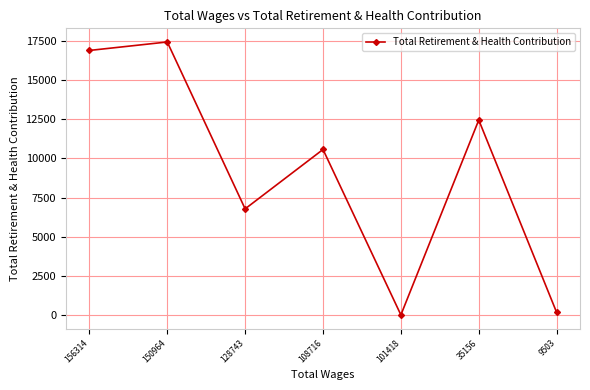

What is the average value?

9183